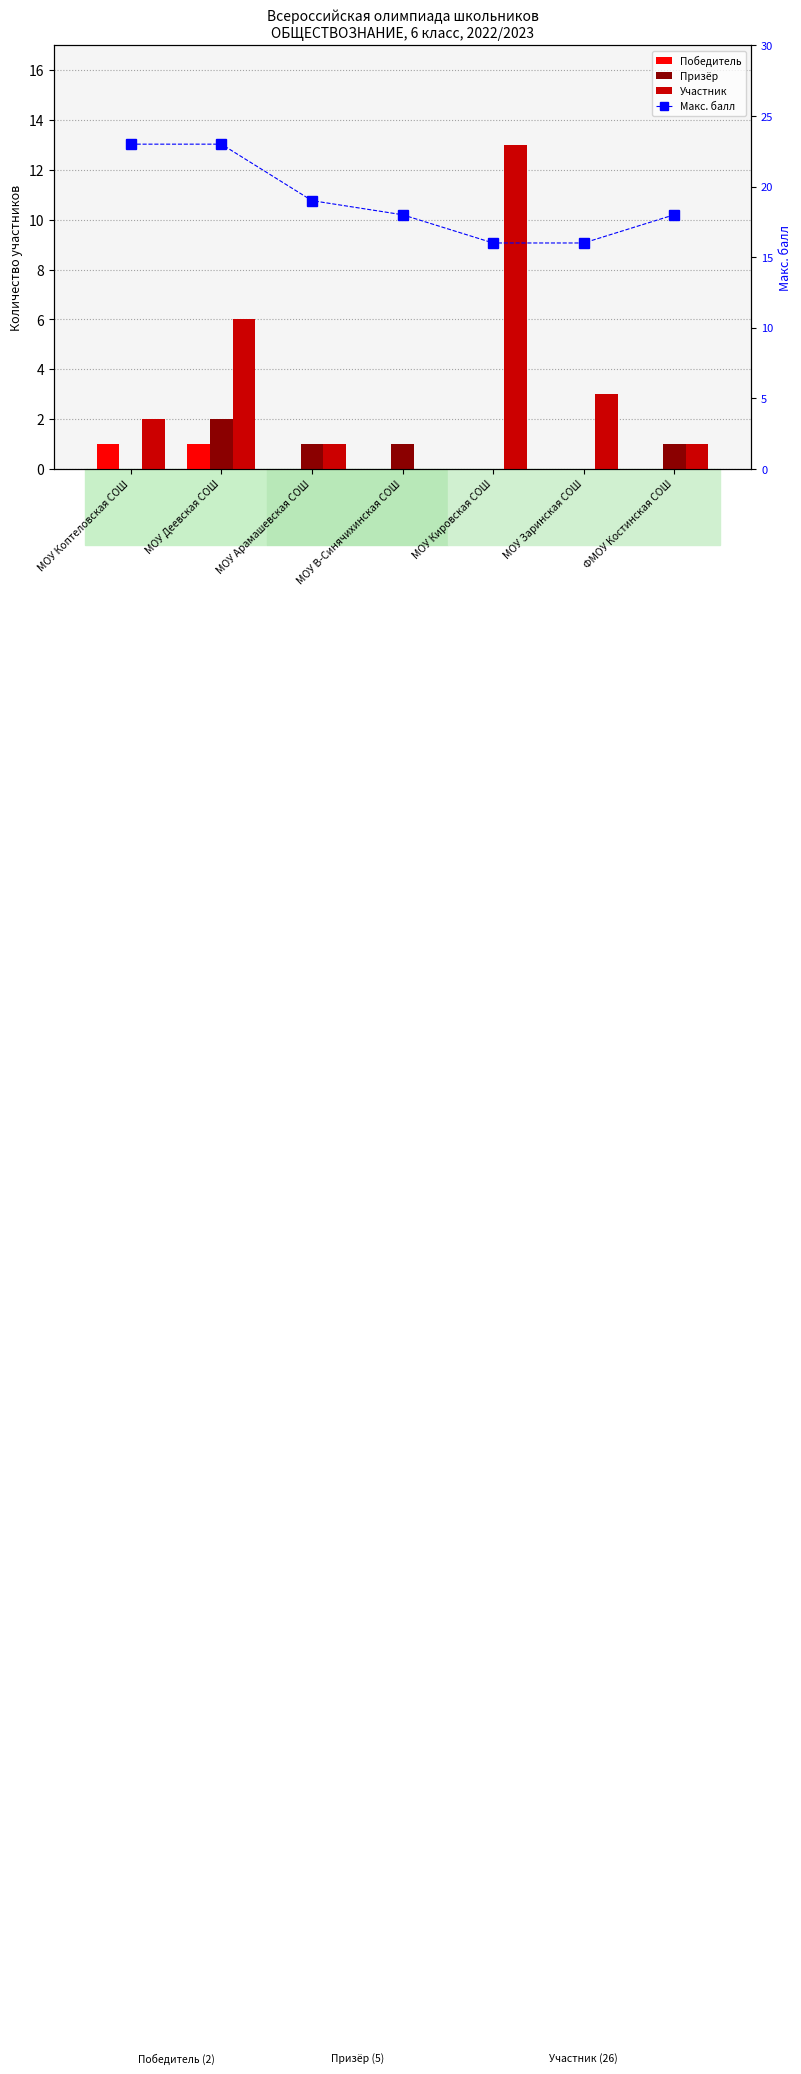

What is the label of the 4th bar from the left?

МОУ В-Синячихинская СОШ